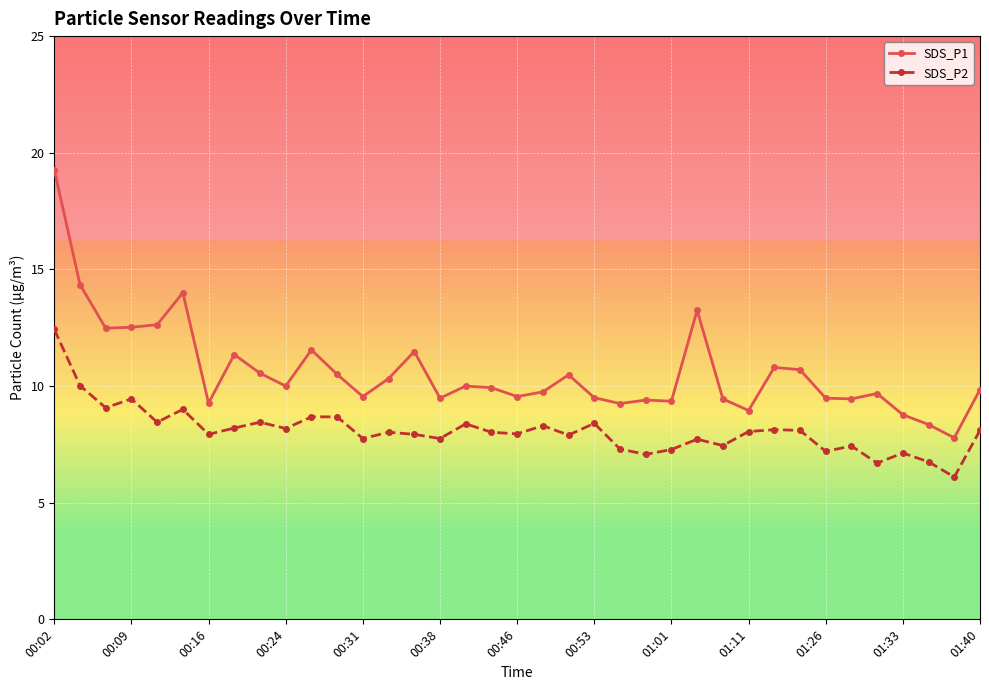

At how many categories does at least one series exceed 17?

1